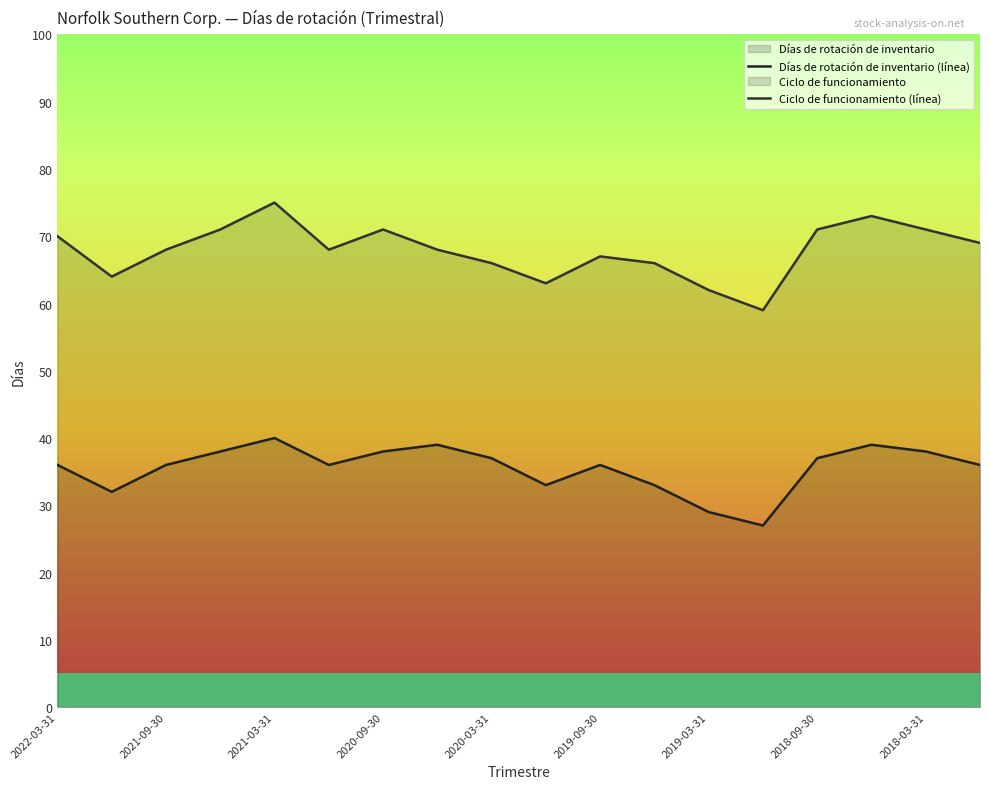

What is the difference between the maximum and minimum values in the Ciclo de funcionamiento (línea) series?

16